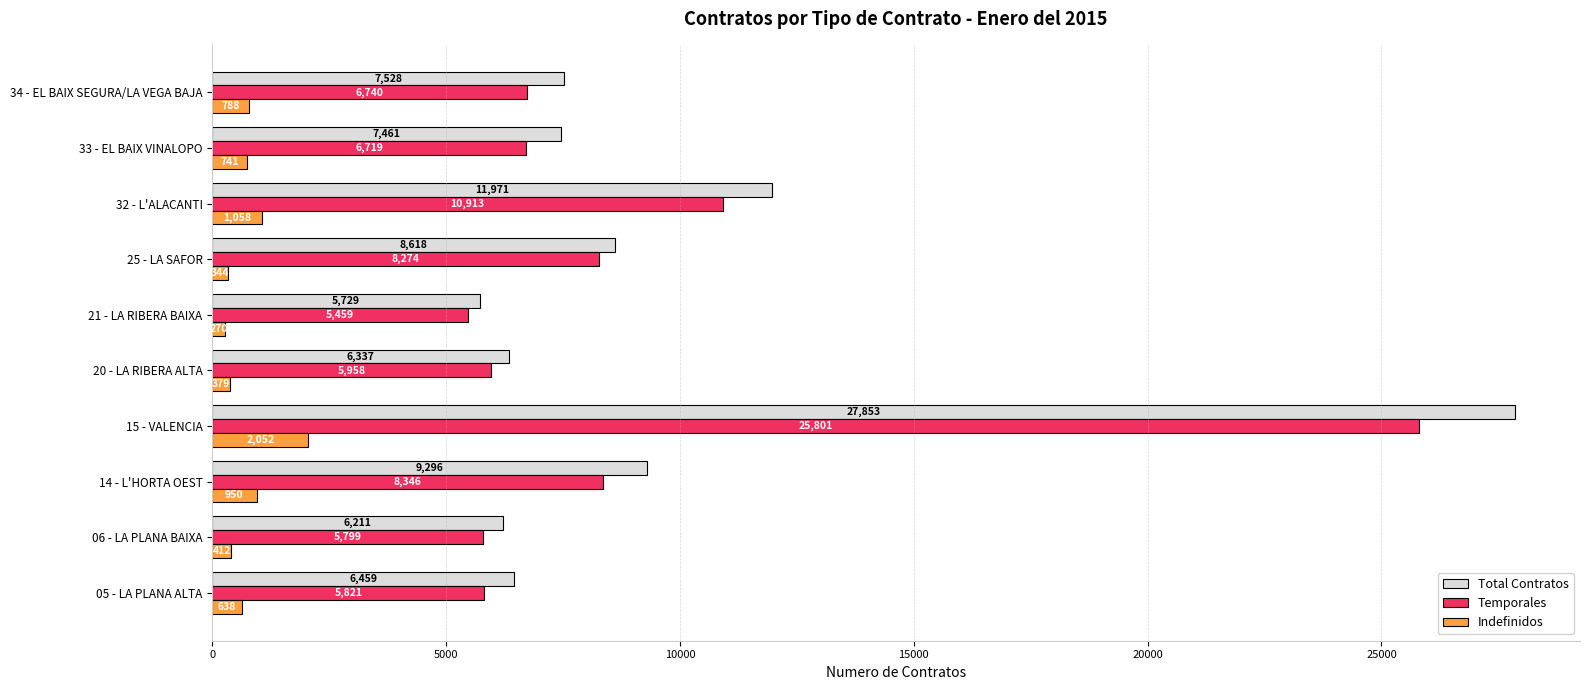

The Temporales series shows 8919 at 34 - EL BAIX SEGURA/LA VEGA BAJA. True or false?

False